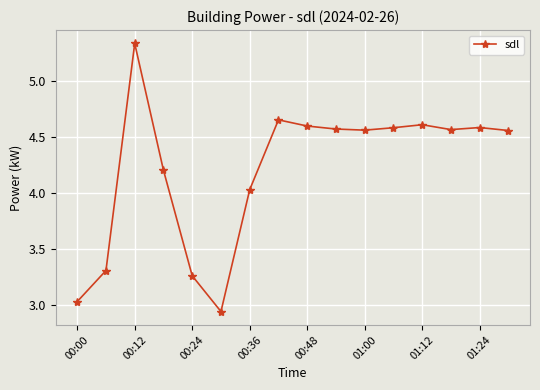

What is the sum of all values?

67.4